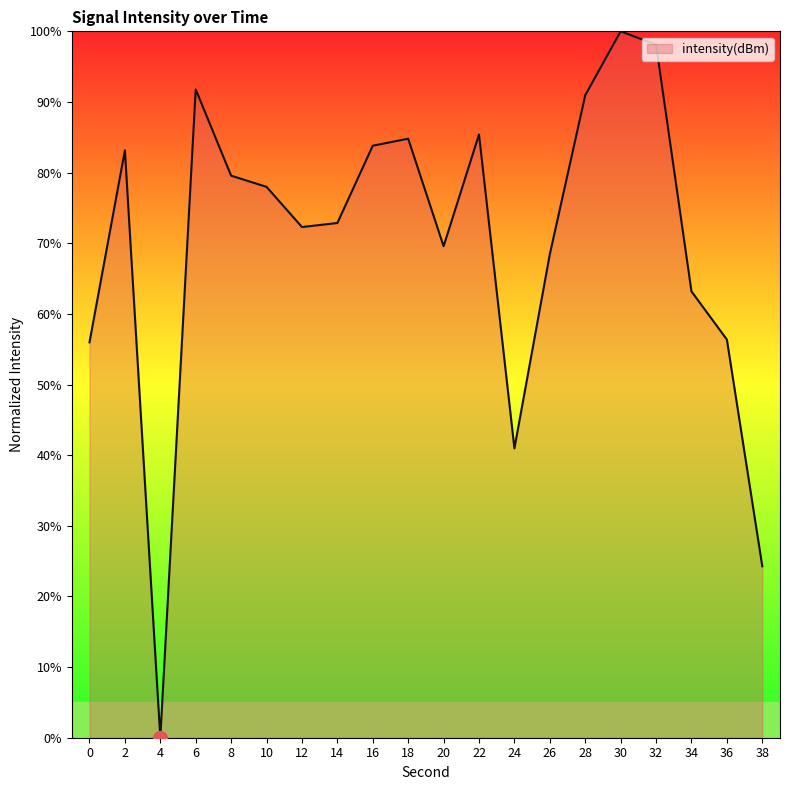

How many lines are shown in the chart?

1